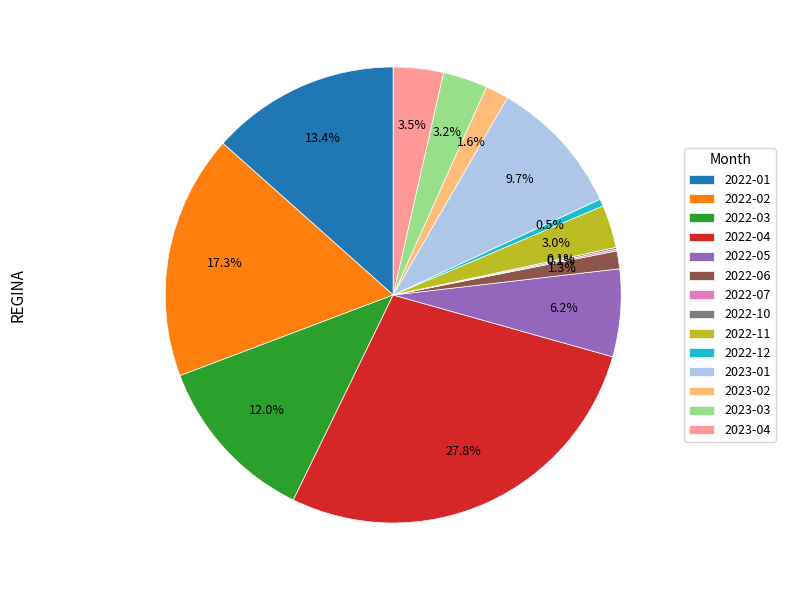

What percentage is the 2022-03 slice, to the nearest percent?

12%